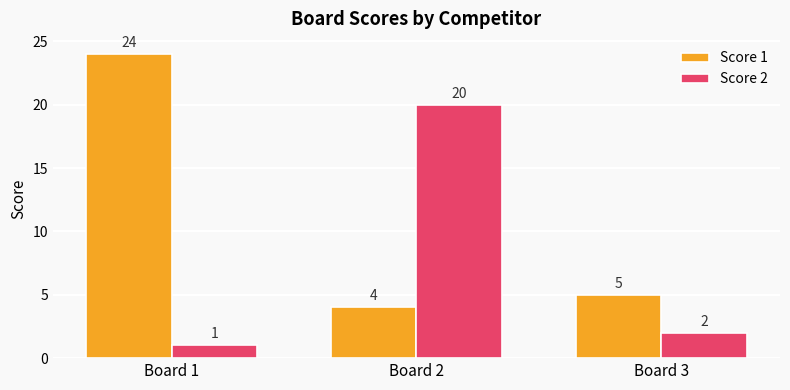

Is it true that Score 1 equals 7 at Board 3?

False